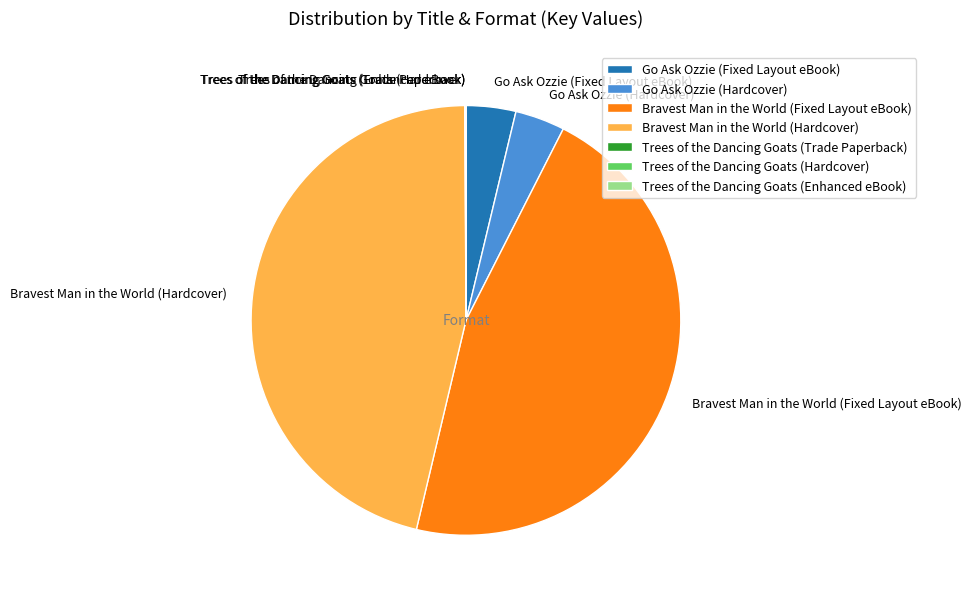

Is there a majority slice in this chart?

No